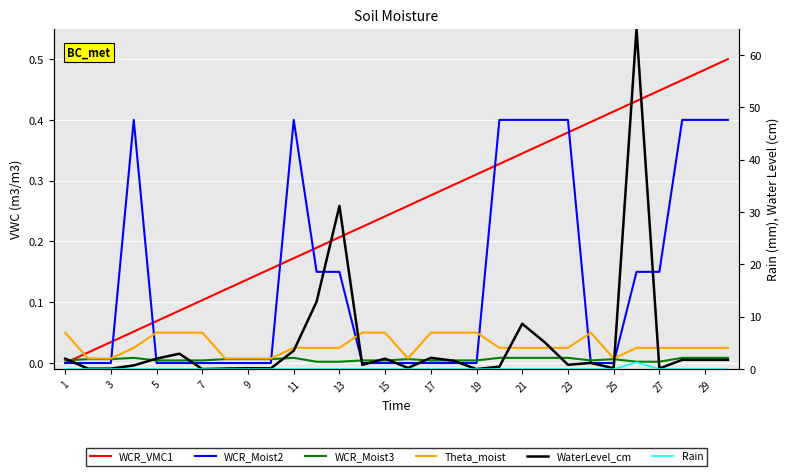

Where is the first local maximum for Rain?

25